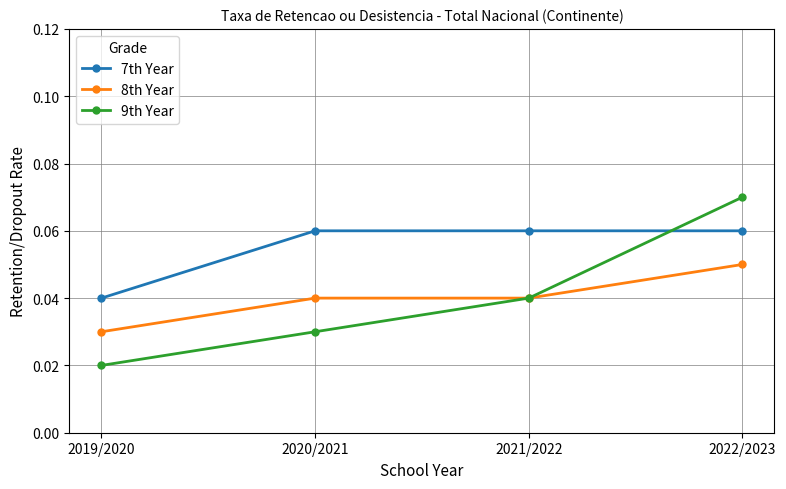

At which category is the sum across all series the highest?

2022/2023